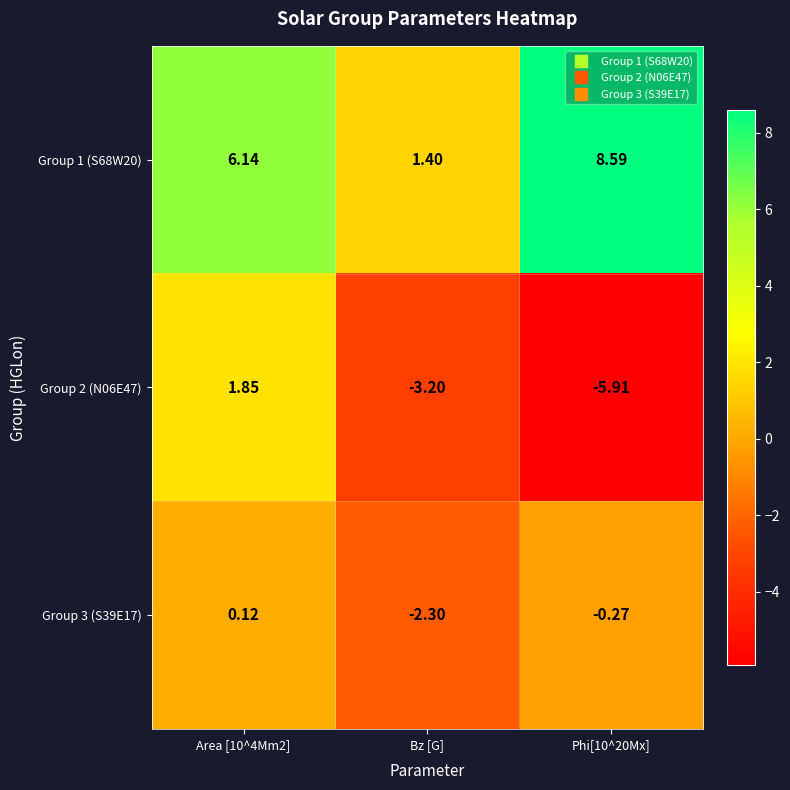

What is the spread (max minus min) of values at Bz [G]?

4.6